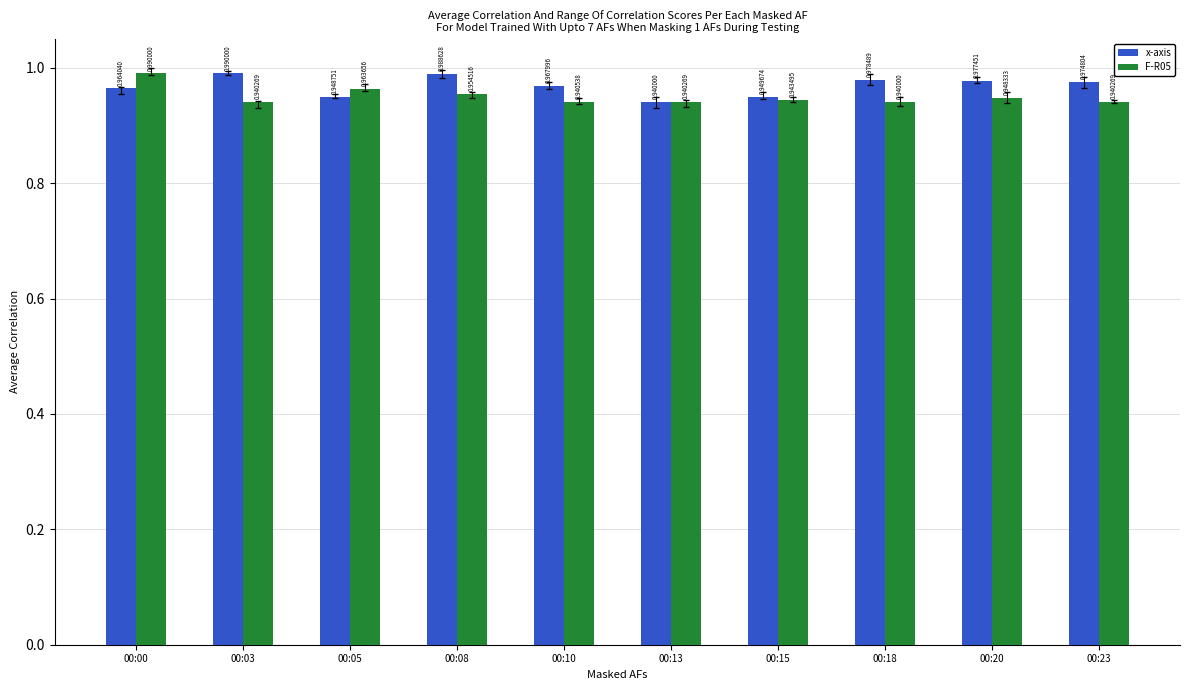

Rank the series at 00:03 from lowest to highest value.

F-R05, x-axis